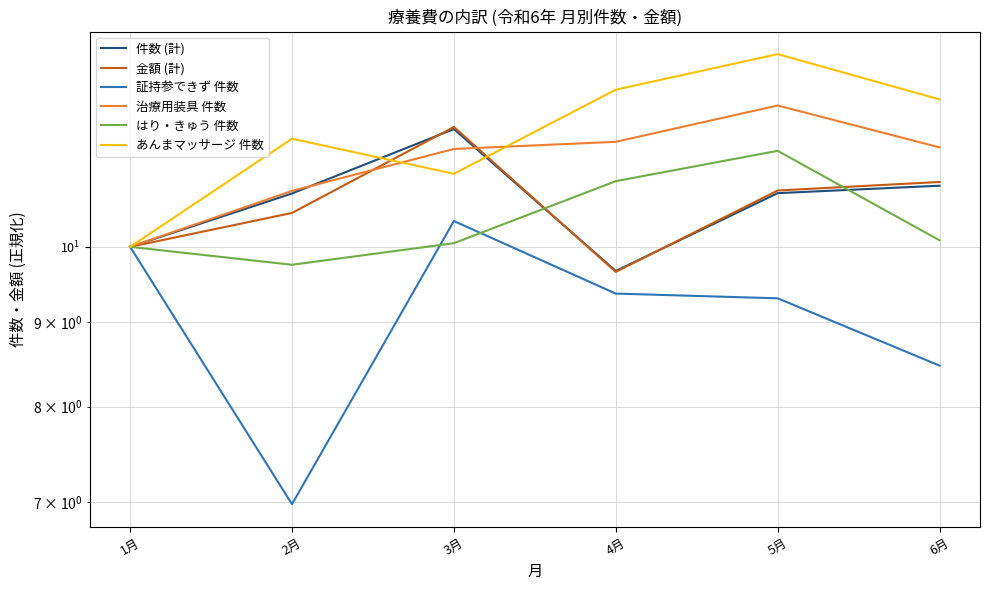

Which series has the largest range (max minus min)?

証持参できず 件数